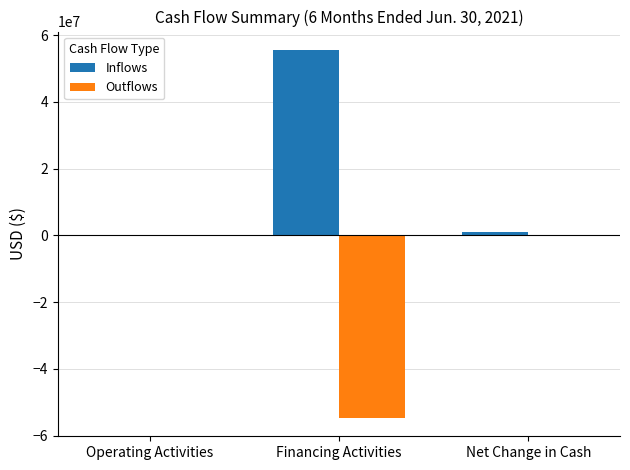

What is the spread (max minus min) of values at Net Change in Cash?

863500